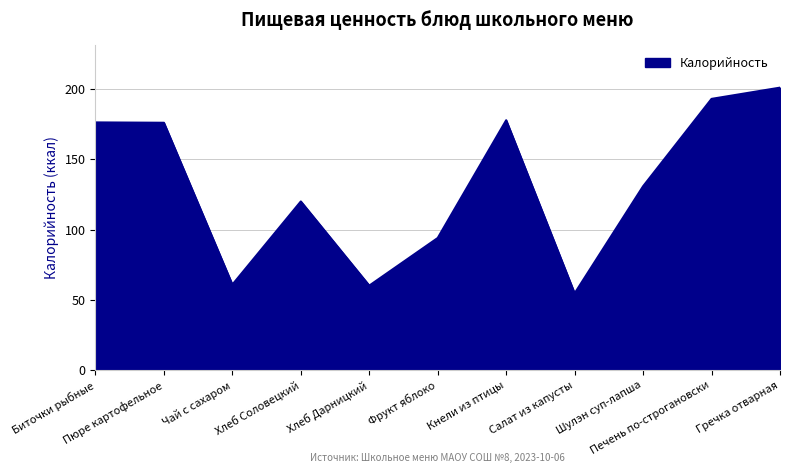

What is the difference between the maximum and minimum values?

146.4